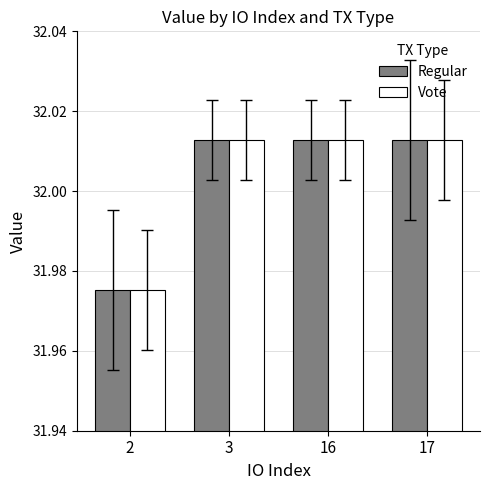

What is the total value across all series at 17?

64.0